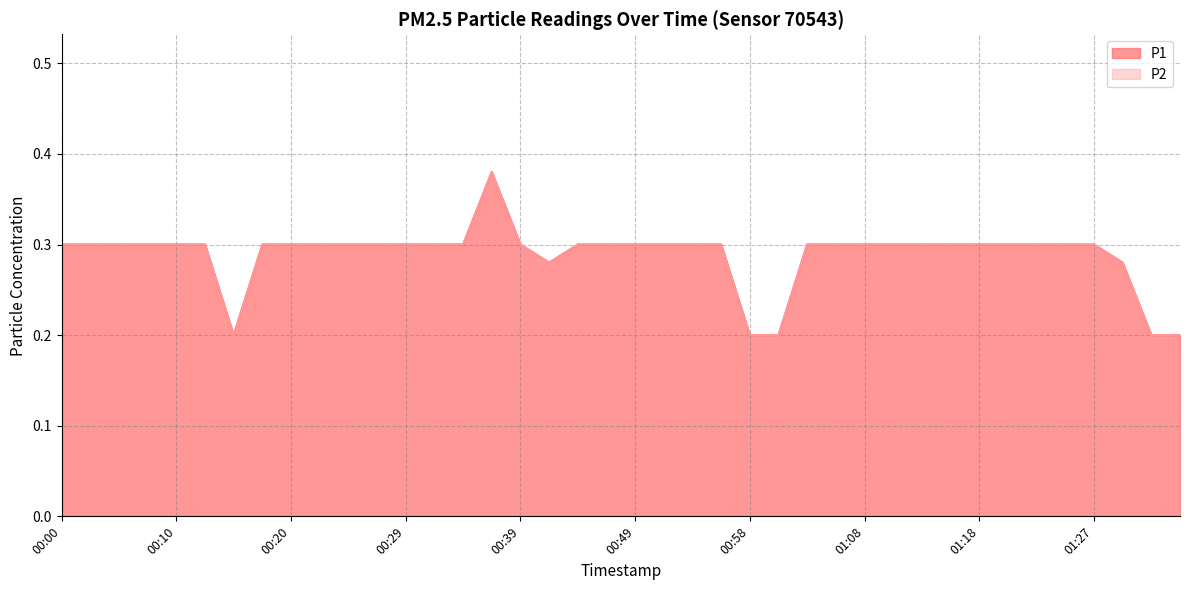

The P2 series shows 0.4 at 00:15. True or false?

False